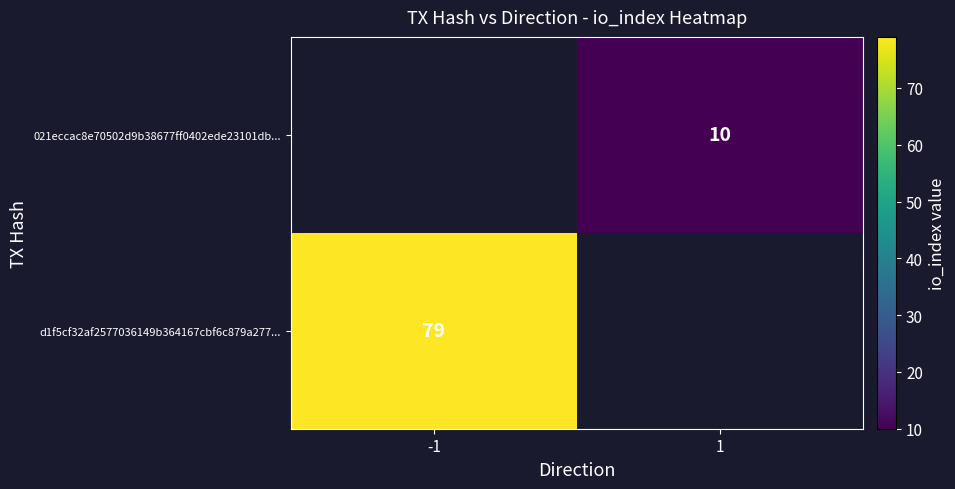

Is the value of 021eccac8e70502d9b38677ff0402ede23101db... at 1 greater than the value of d1f5cf32af2577036149b364167cbf6c879a277... at -1?

No